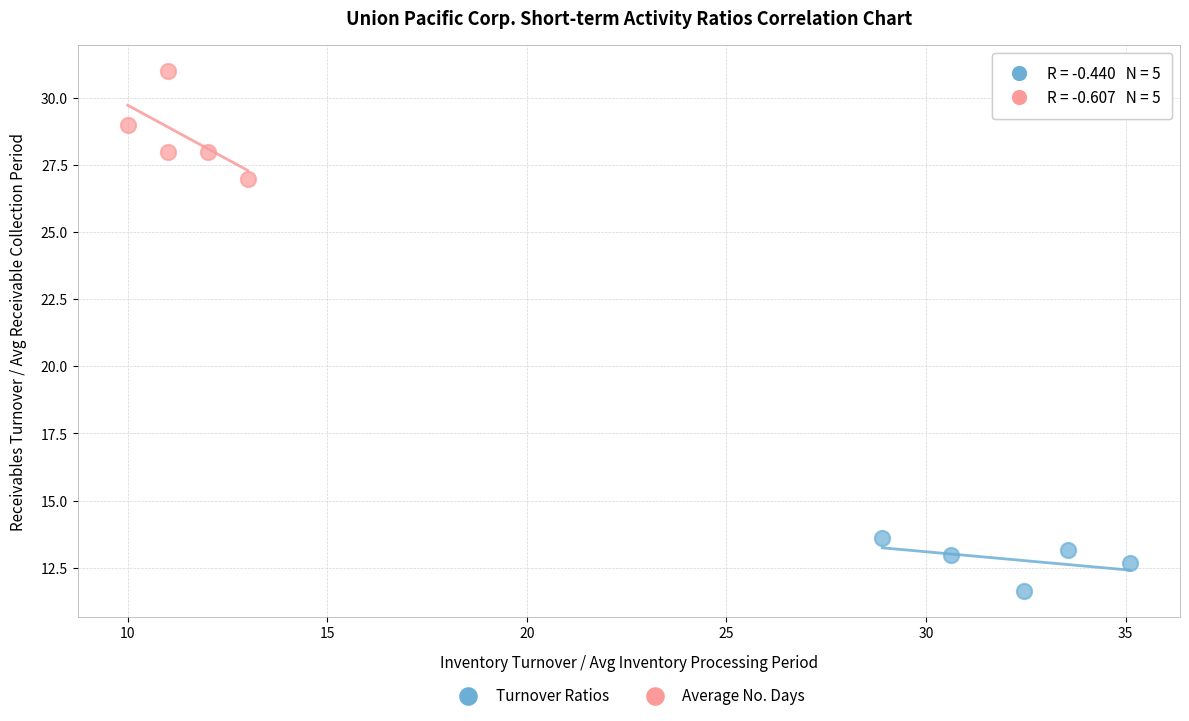

Which series reaches the minimum Y coordinate?

Turnover Ratios